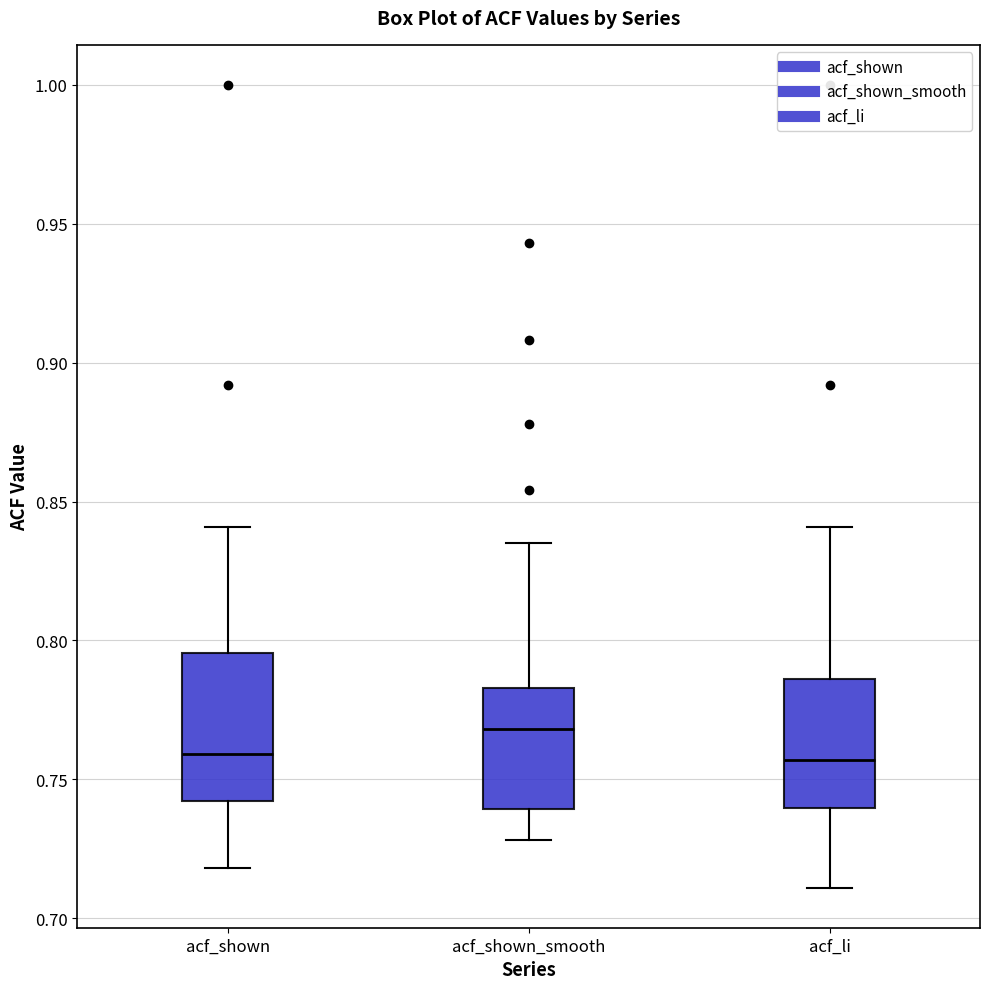

Which box is the tallest, from its lower edge to its upper edge?

acf_shown